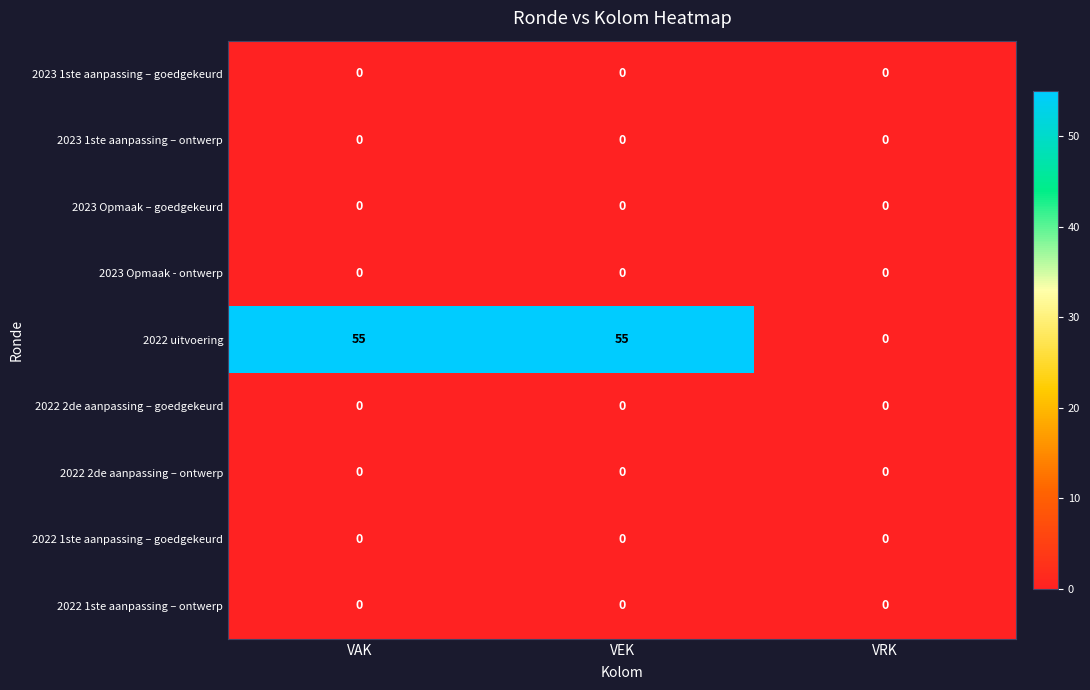

What is the spread (max minus min) of values at VEK?

55